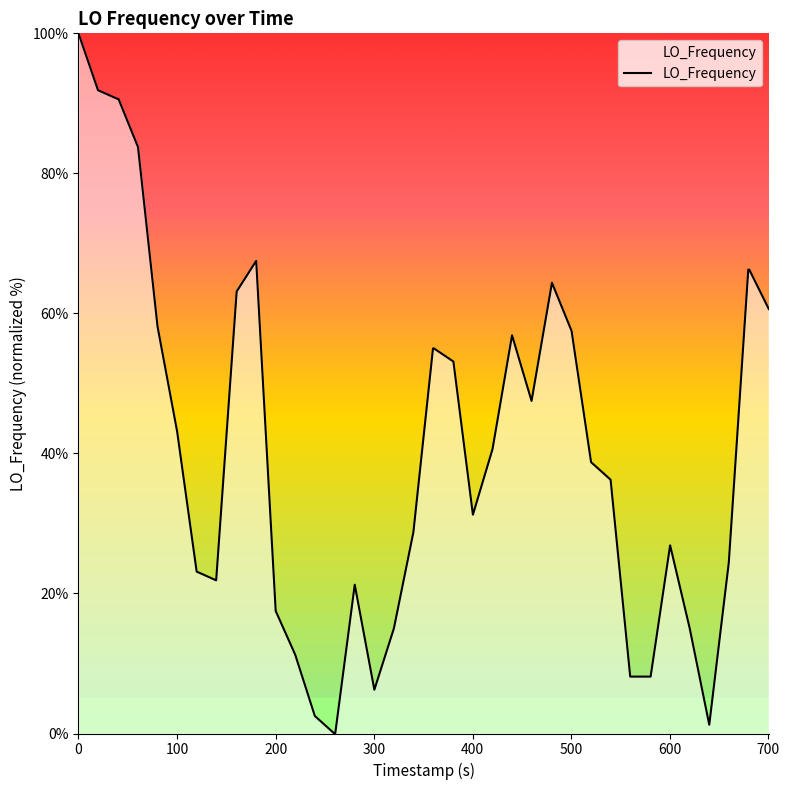

What is the difference between the maximum and minimum values?

100.0